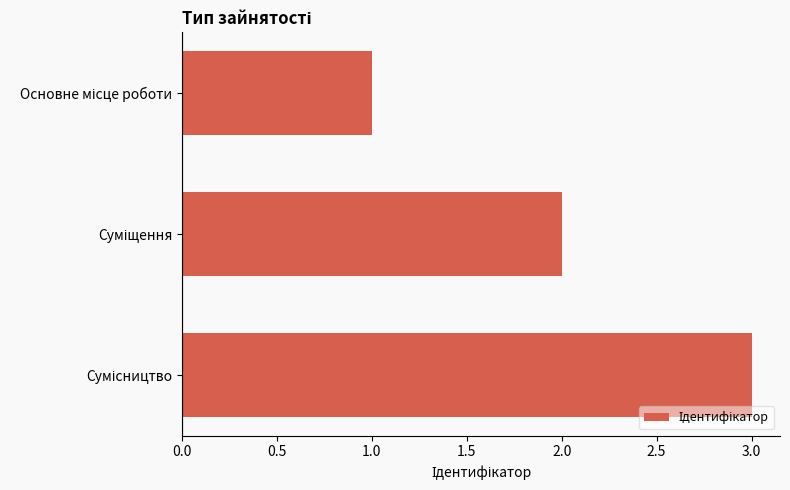

What is the greatest value displayed?

3